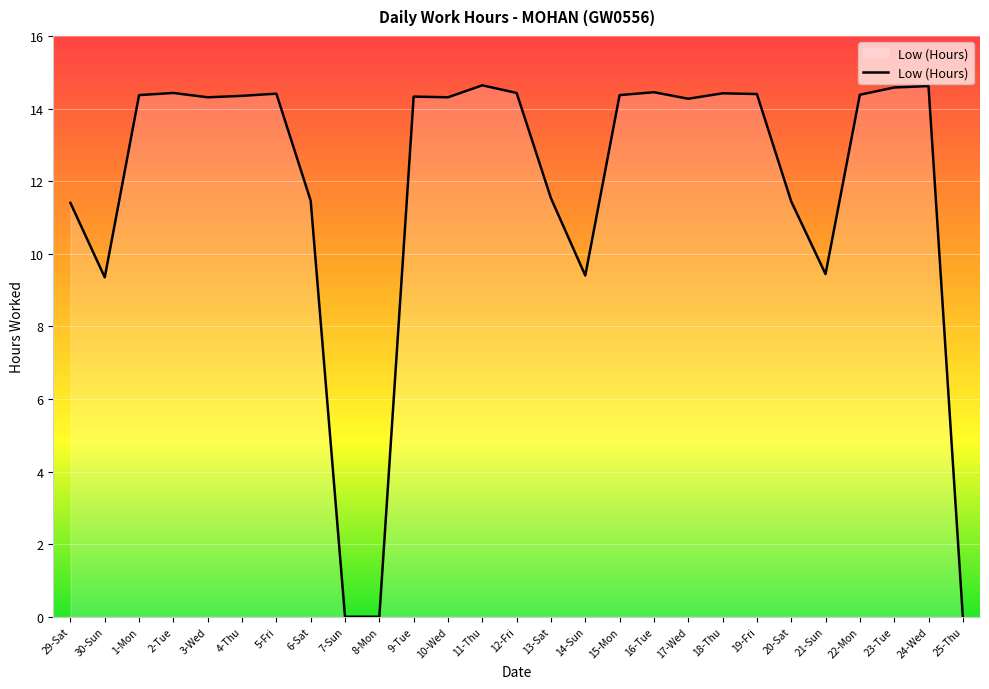

The value at 12-Fri is 14.4. True or false?

True